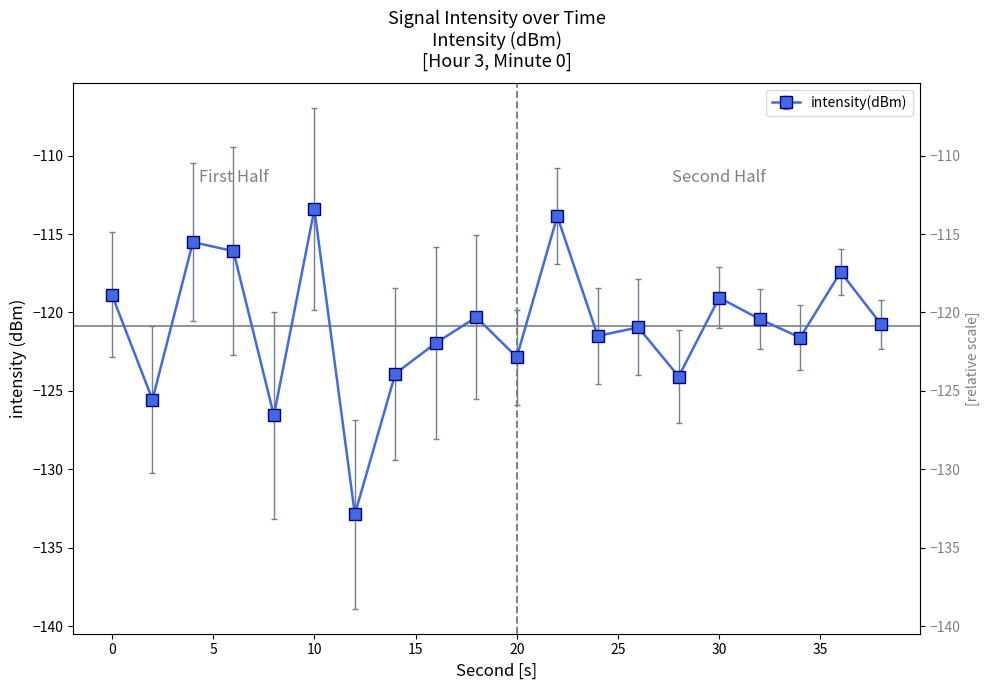

What is the value of the 3rd point from the left?

-115.5